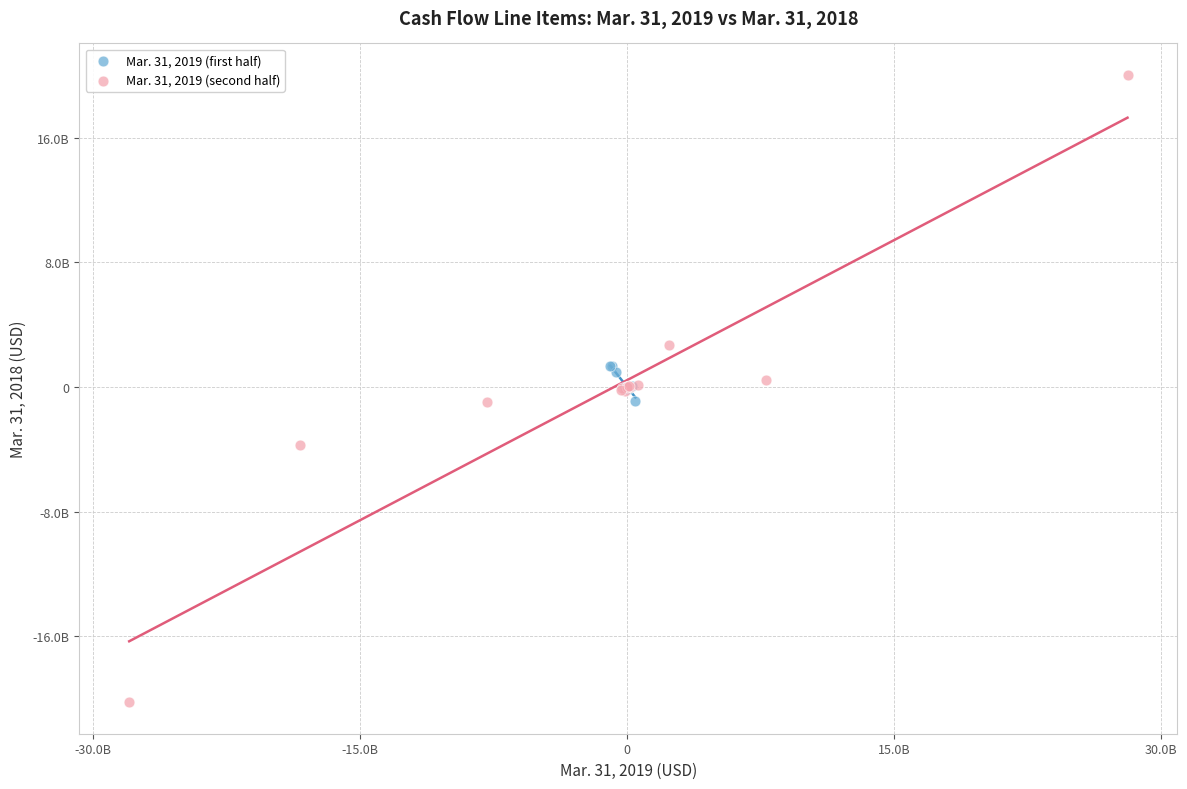

What are all the series names shown in the legend?

Mar. 31, 2019 (first half), Mar. 31, 2019 (second half)